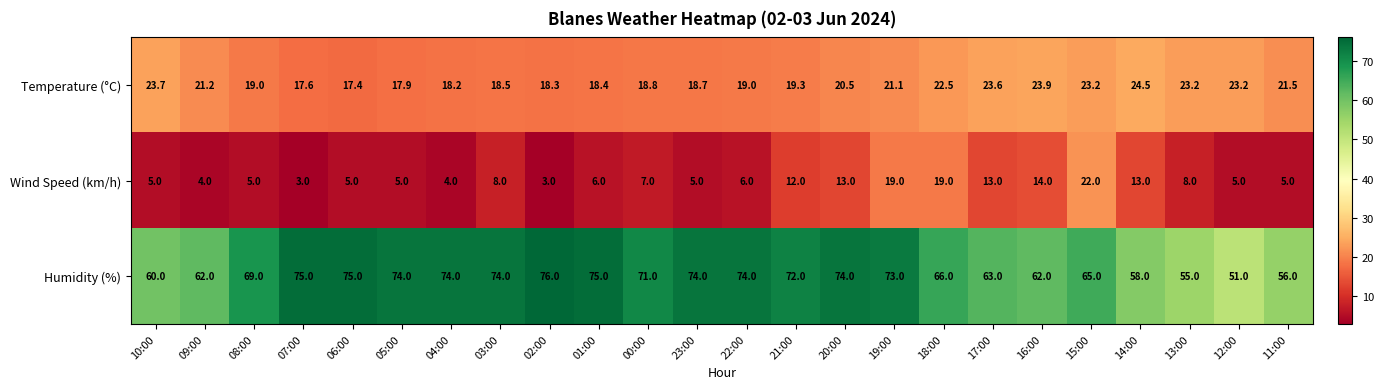

Which series has the widest spread of values?

Humidity (%)